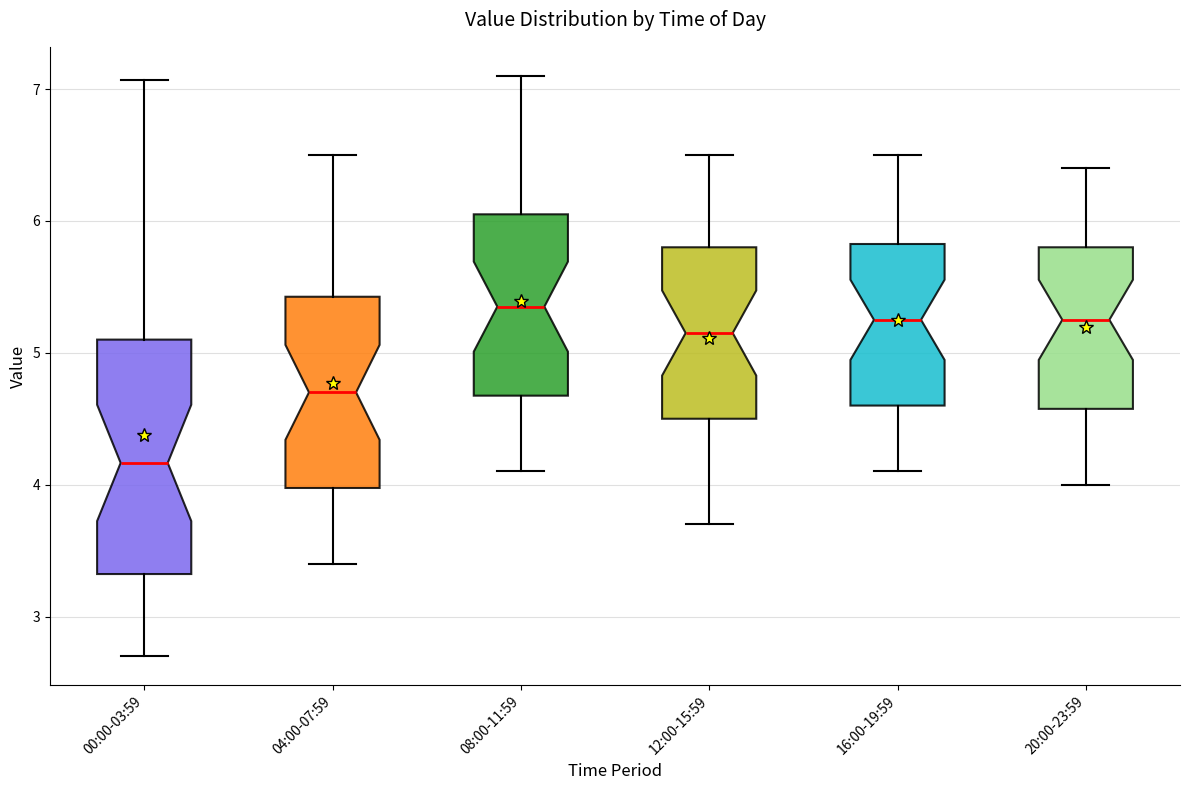

Where does the upper whisker of the box for 20:00-23:59 end on the y-axis? The values are not printed on the chart, so give them approximately, as read against the axis.

6.4